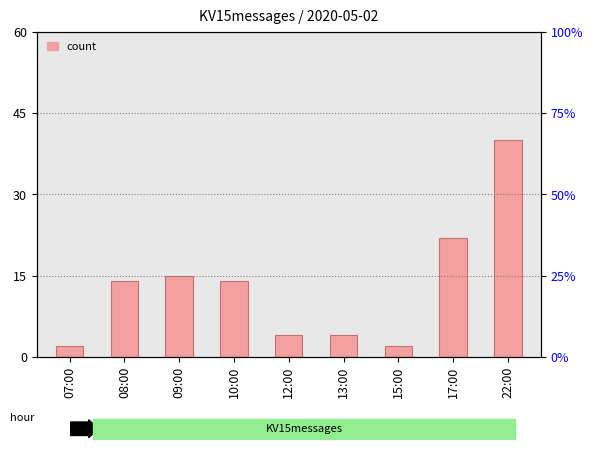

The value at 15:00 is 2. True or false?

True